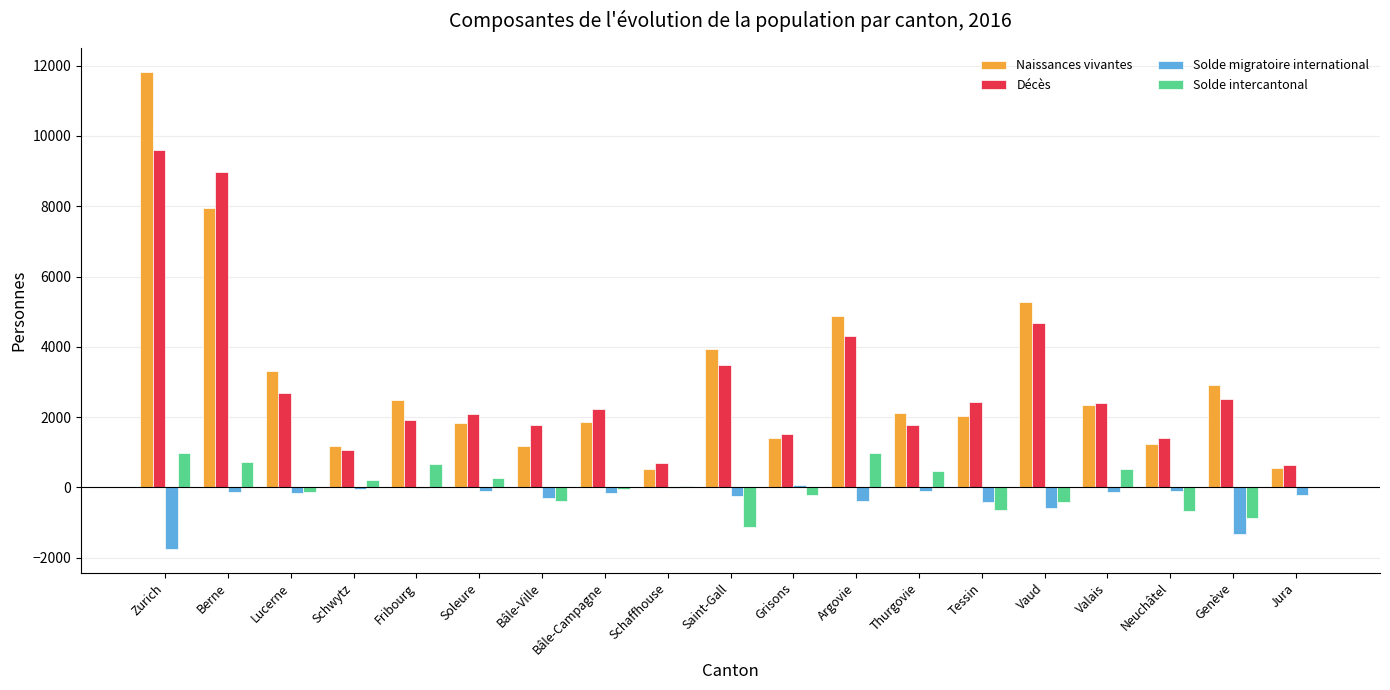

Is it true that Décès equals 1411 at Neuchâtel?

True